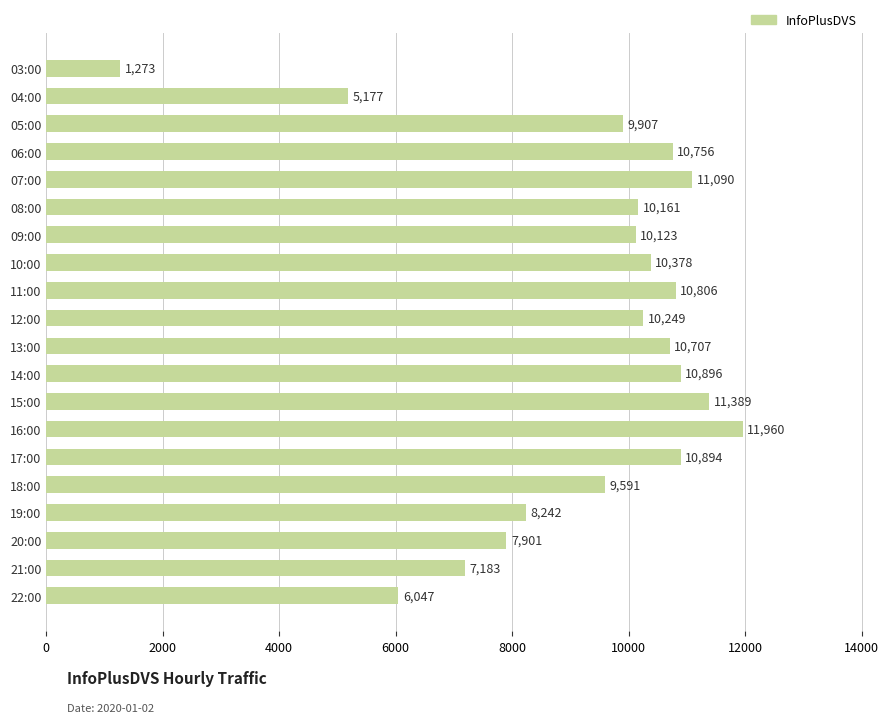

Reading bottom to top, list all the values displayed in this chart.

6047	7183	7901	8242	9591	10894	11960	11389	10896	10707	10249	10806	10378	10123	10161	11090	10756	9907	5177	1273